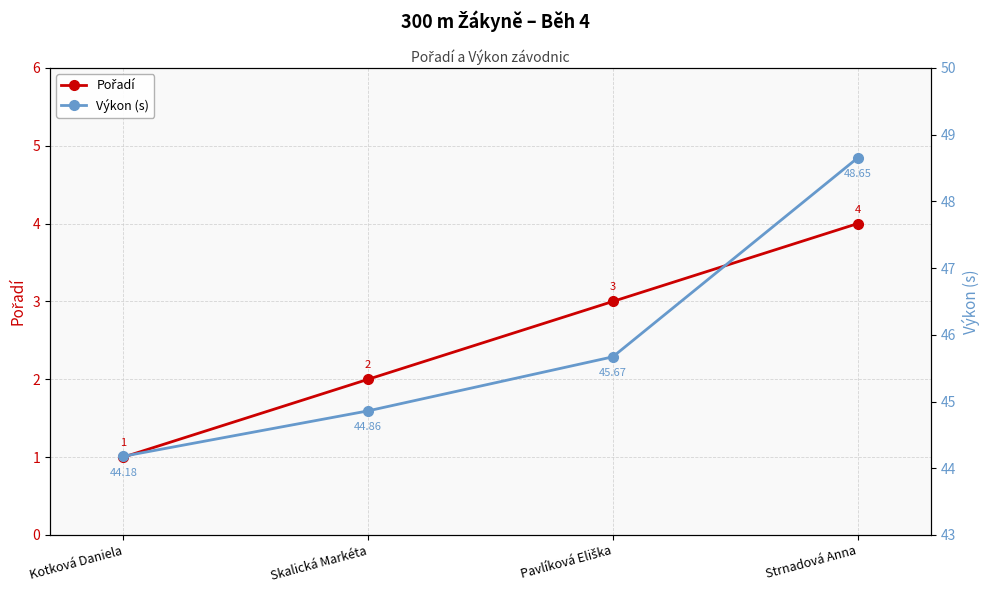

Rank the series by their maximum value, from lowest to highest.

Pořadí, Výkon (s)